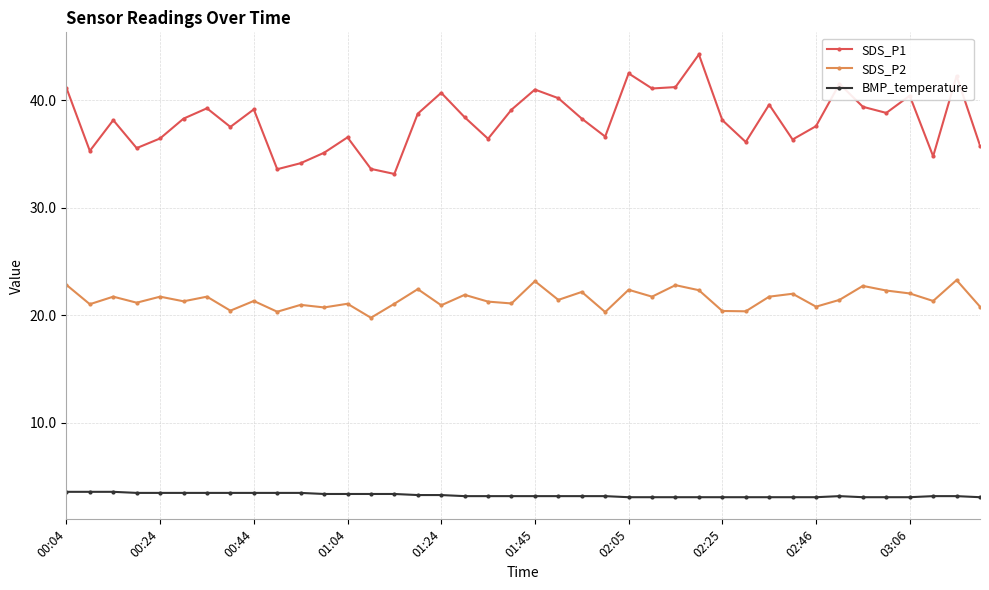

True or false: BMP_temperature and SDS_P1 cross at least once.

False